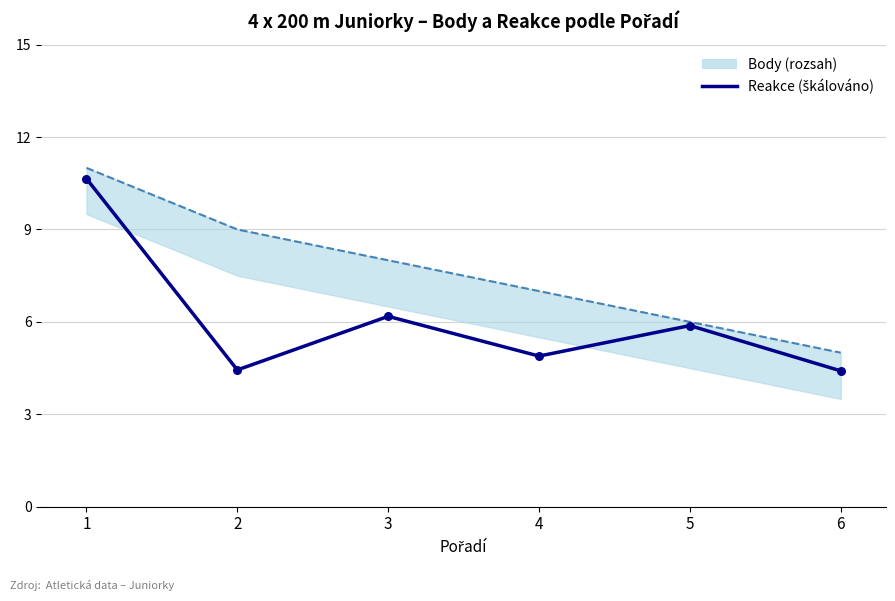

At how many categories does at least one series exceed 9?

1